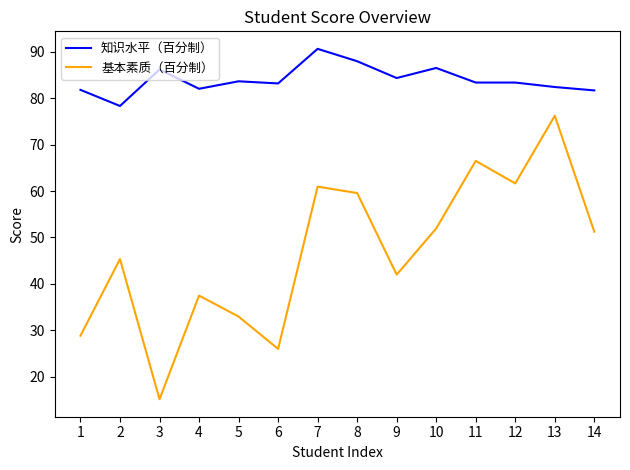

At how many categories does at least one series exceed 36?

14